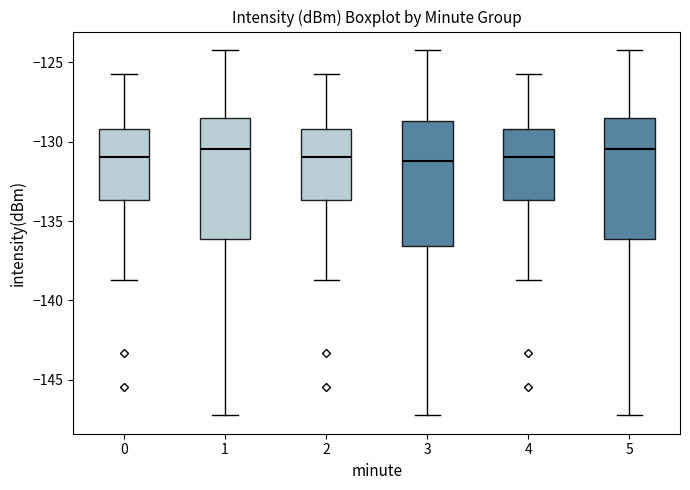

Reading left to right, read every box against the y-axis: the position of its median line, the range the box covers, and the ends of its whiskers. The values are not printed on the chart, so give them approximately, as read against the axis.

0: median -131.0, box -133.5 to -129.0, whiskers -138.5 to -125.5
1: median -130.5, box -136.0 to -128.5, whiskers -147.0 to -124.0
2: median -131.0, box -133.5 to -129.0, whiskers -138.5 to -125.5
3: median -131.0, box -136.5 to -128.5, whiskers -147.0 to -124.0
4: median -131.0, box -133.5 to -129.0, whiskers -138.5 to -125.5
5: median -130.5, box -136.0 to -128.5, whiskers -147.0 to -124.0